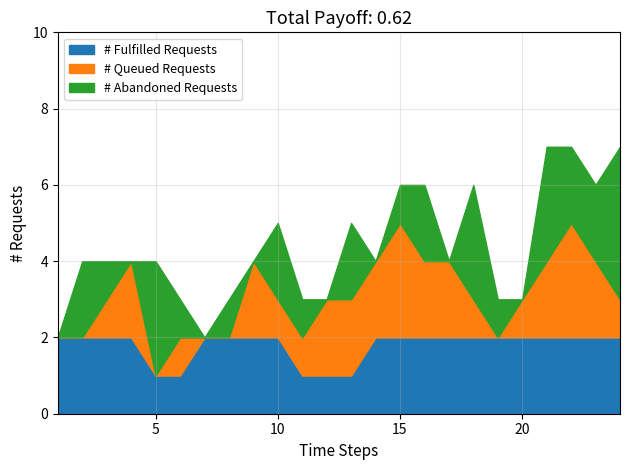

At 23, list the series in order from largest to smallest.

Fulfilled Requests, Queued Requests, Abandoned Requests